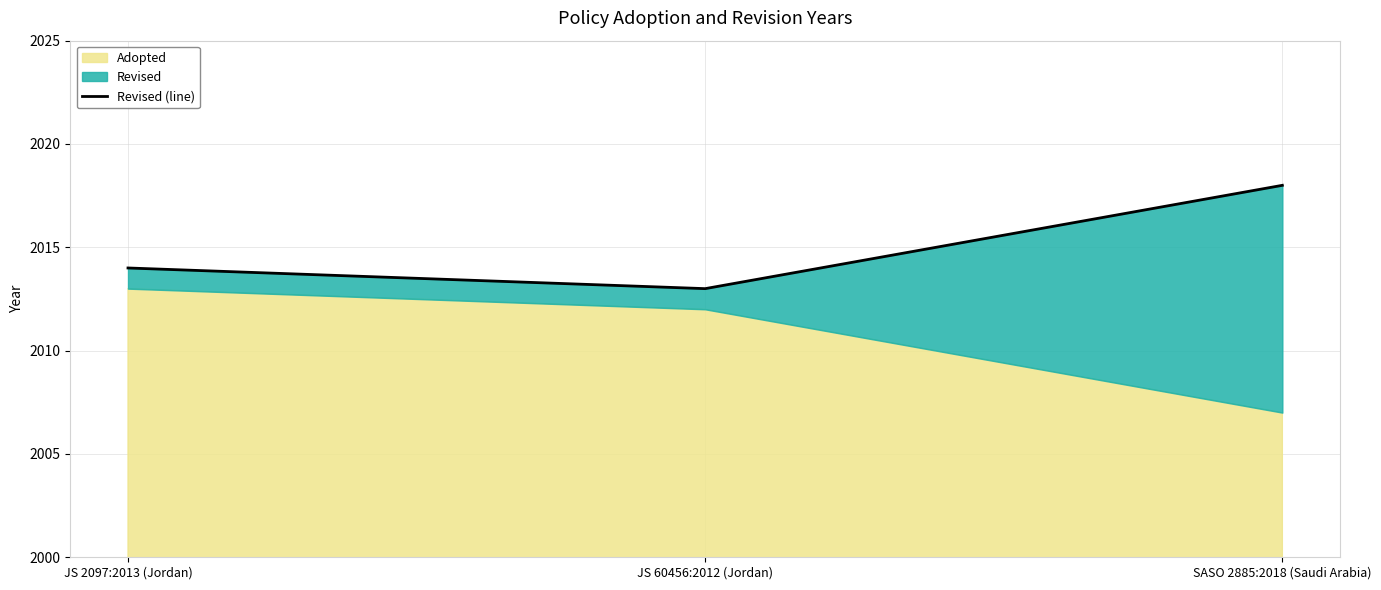

What is the change in value from JS 2097:2013 (Jordan) to JS 60456:2012 (Jordan)?

-1